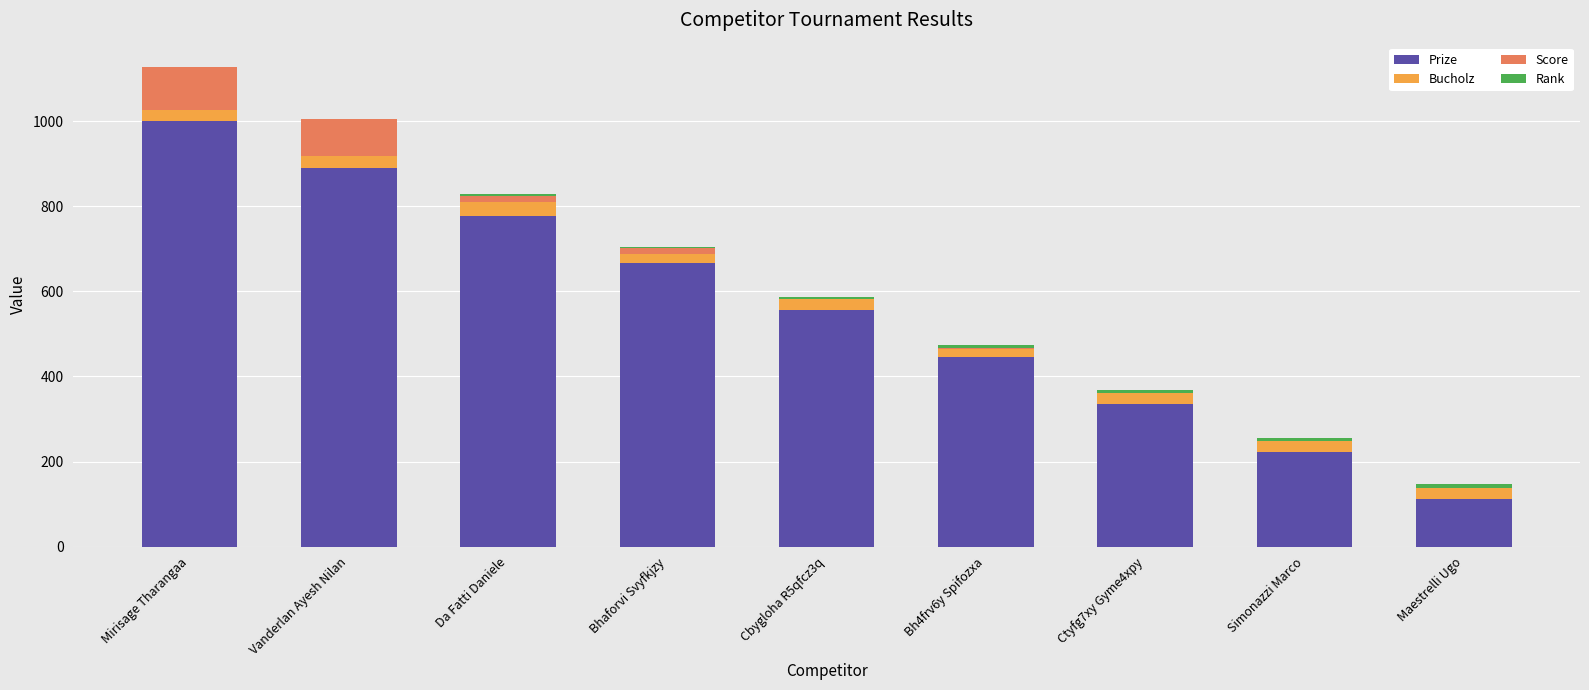

What is the maximum value for Prize?

1000